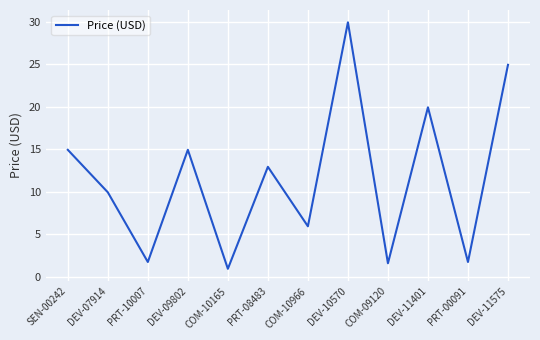

Which label corresponds to the largest value in the chart?

DEV-10570